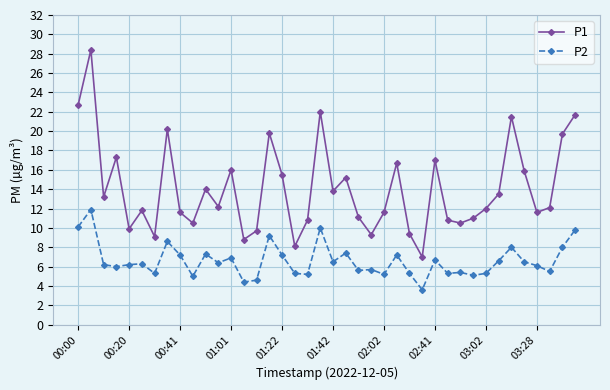

What is the minimum value shown in the chart?

3.6